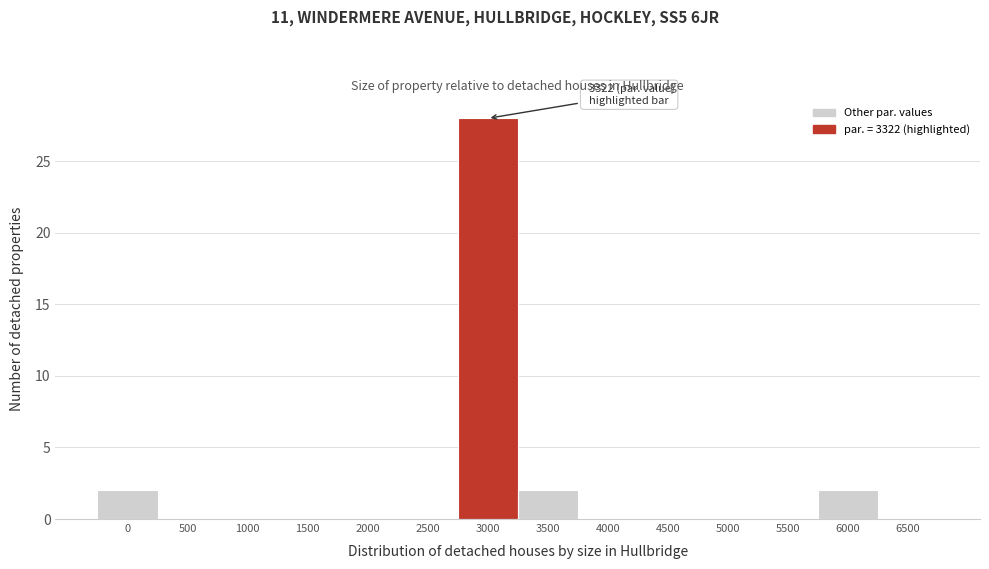

Reading left to right, transcribe all the data shown in this chart.

0=2	500=0	1000=0	1500=0	2000=0	2500=0	3000=28	3500=2	4000=0	4500=0	5000=0	5500=0	6000=2	6500=0